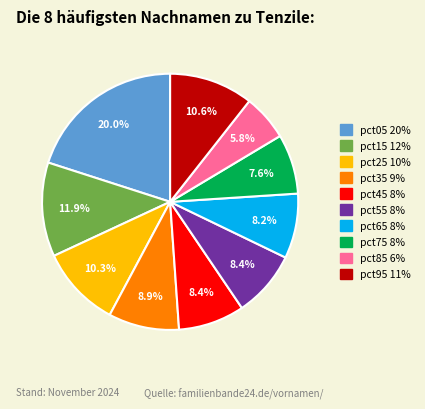

Count the number of slices in the pie.

10